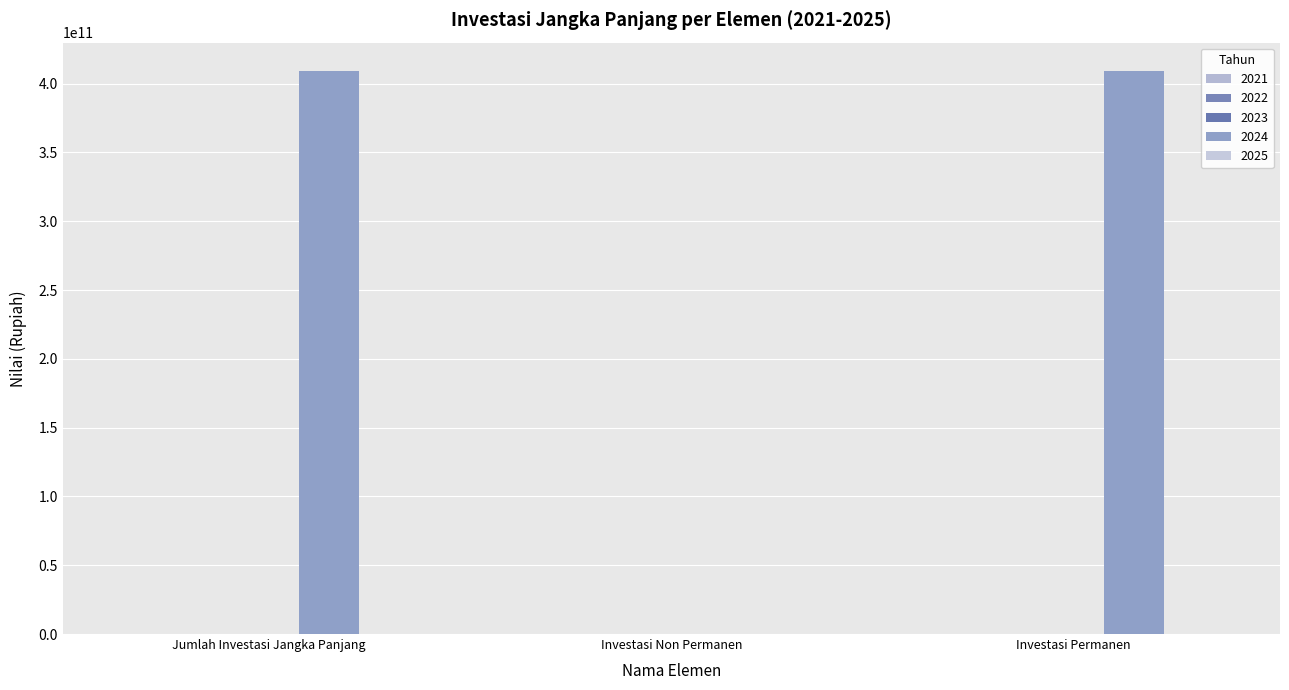

Reading right to left, list all the values displayed in this chart.

2021: Investasi Permanen=0.0	Investasi Non Permanen=0.0	Jumlah Investasi Jangka Panjang=0.0
2022: Investasi Permanen=0.0	Investasi Non Permanen=0.0	Jumlah Investasi Jangka Panjang=0.0
2023: Investasi Permanen=0.0	Investasi Non Permanen=0.0	Jumlah Investasi Jangka Panjang=0.0
2024: Investasi Permanen=409395603226.4	Investasi Non Permanen=0.0	Jumlah Investasi Jangka Panjang=409395603226.4
2025: Investasi Permanen=0.0	Investasi Non Permanen=0.0	Jumlah Investasi Jangka Panjang=0.0